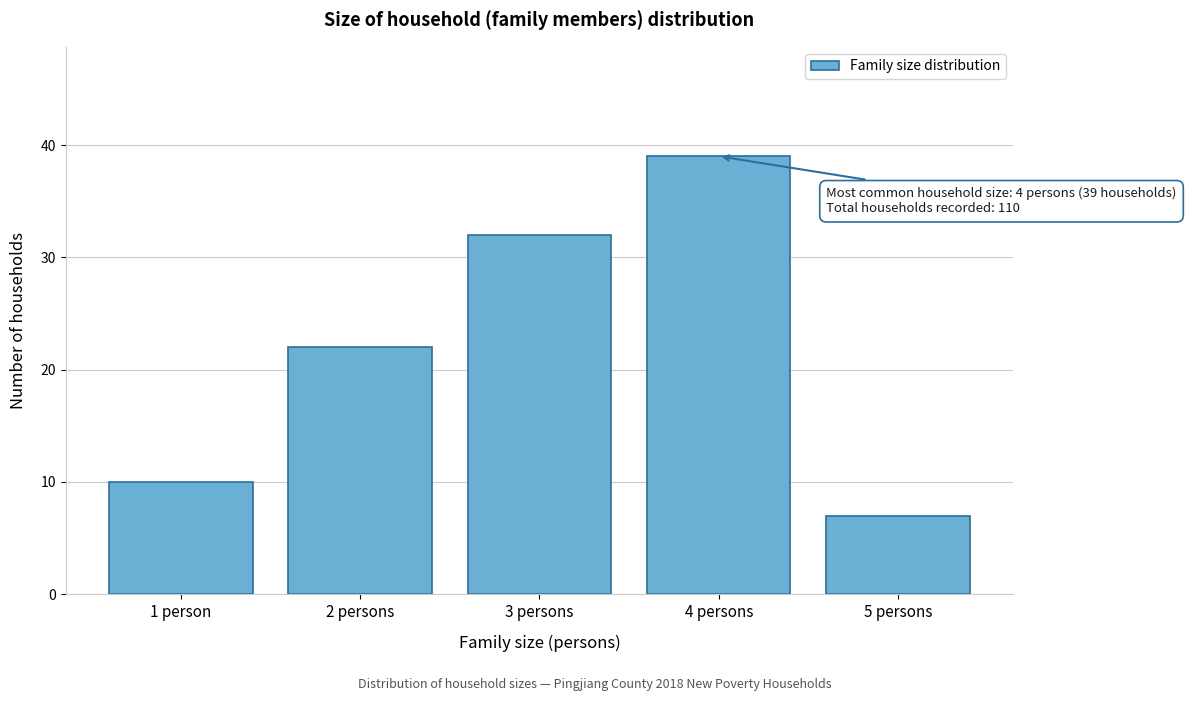

Reading right to left, extract all data points from this chart.

7	39	32	22	10